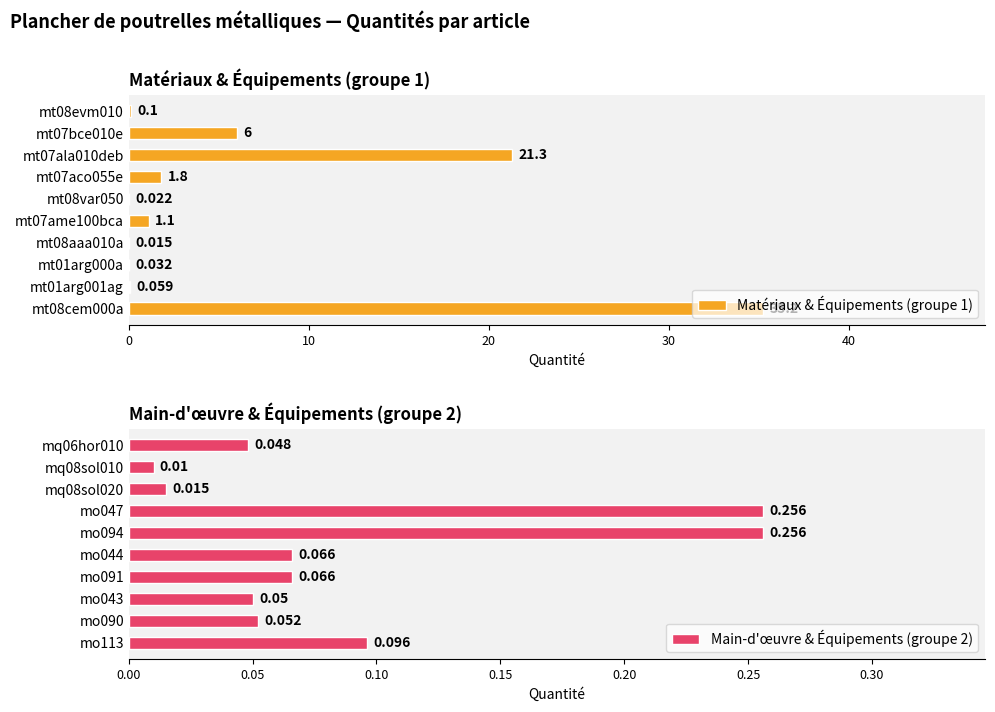

Is it true that Matériaux & Équipements (groupe 1) equals 0.0 at mt08var050?

True